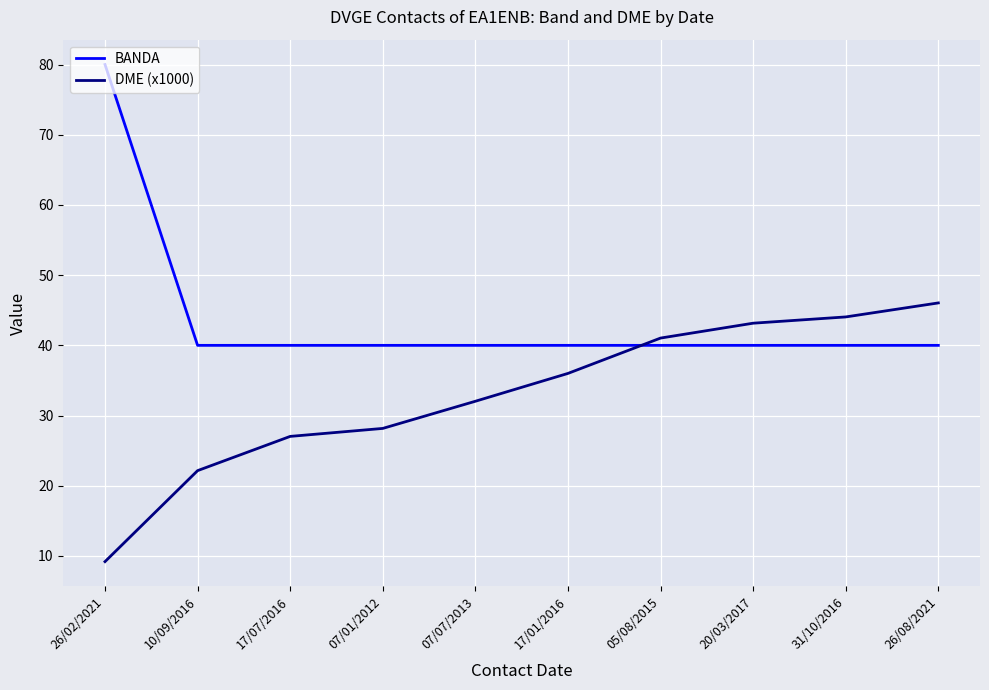

List the series in order of their peak value, lowest first.

DME (x1000), BANDA